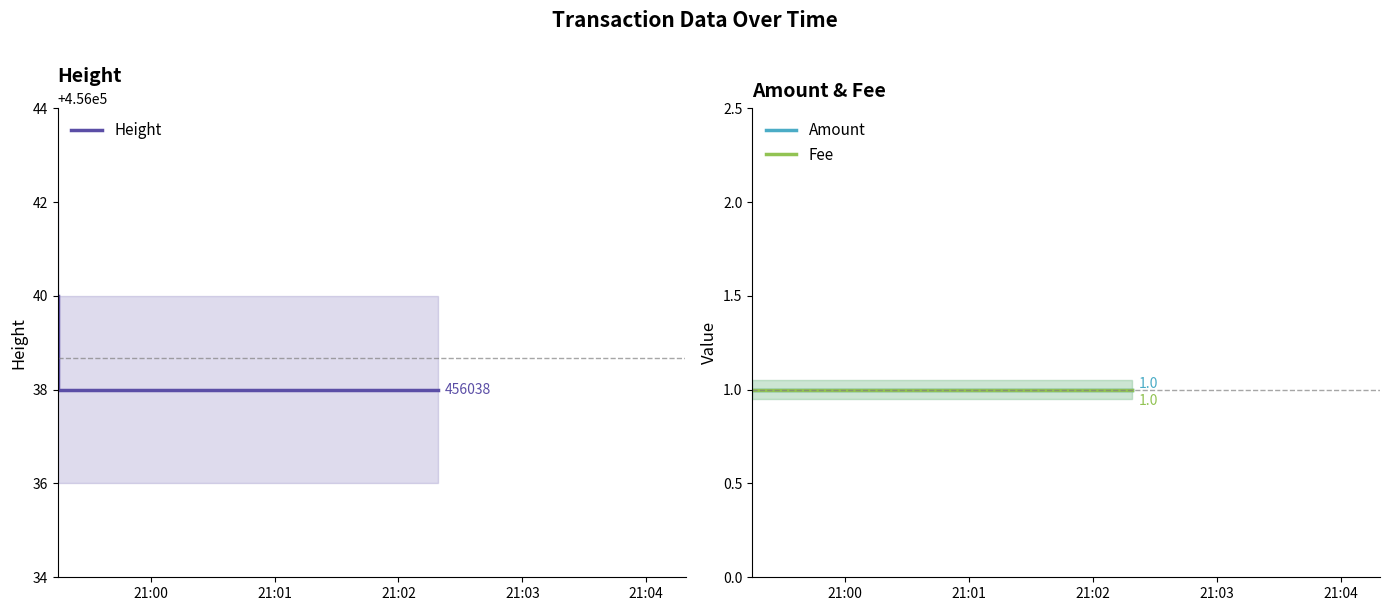

Rank the categories by Height value from lowest to highest.

21:01, 21:02, 21:00